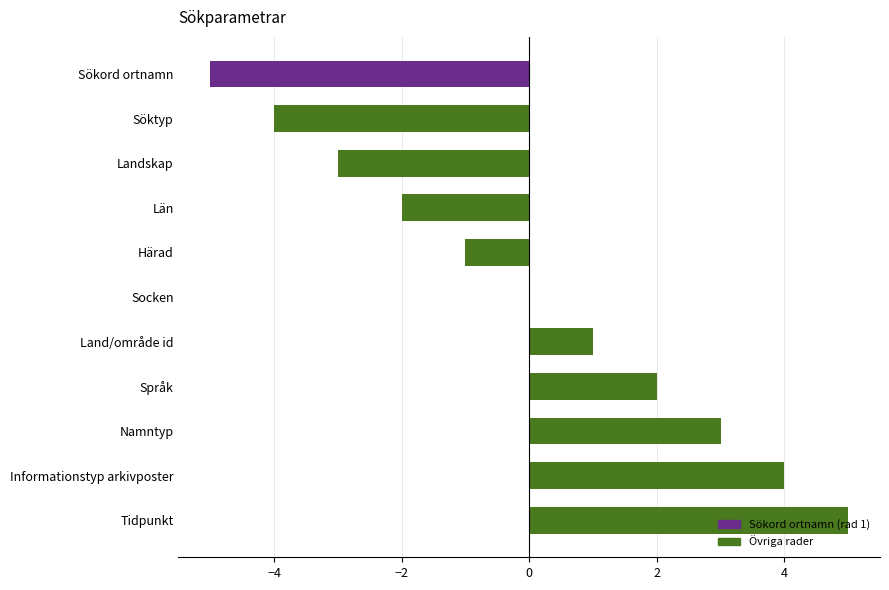

Does the chart contain stacked bars?

No